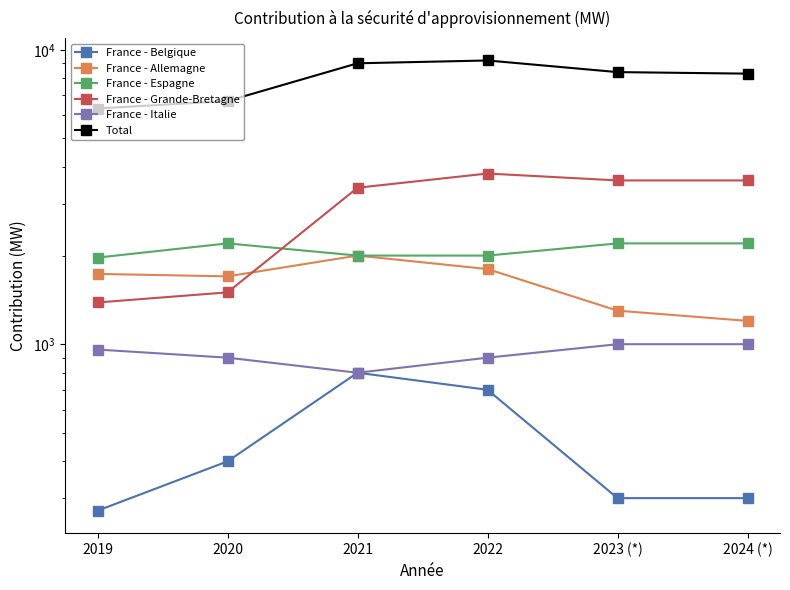

True or false: France - Allemagne and France - Grande-Bretagne cross at least once.

True